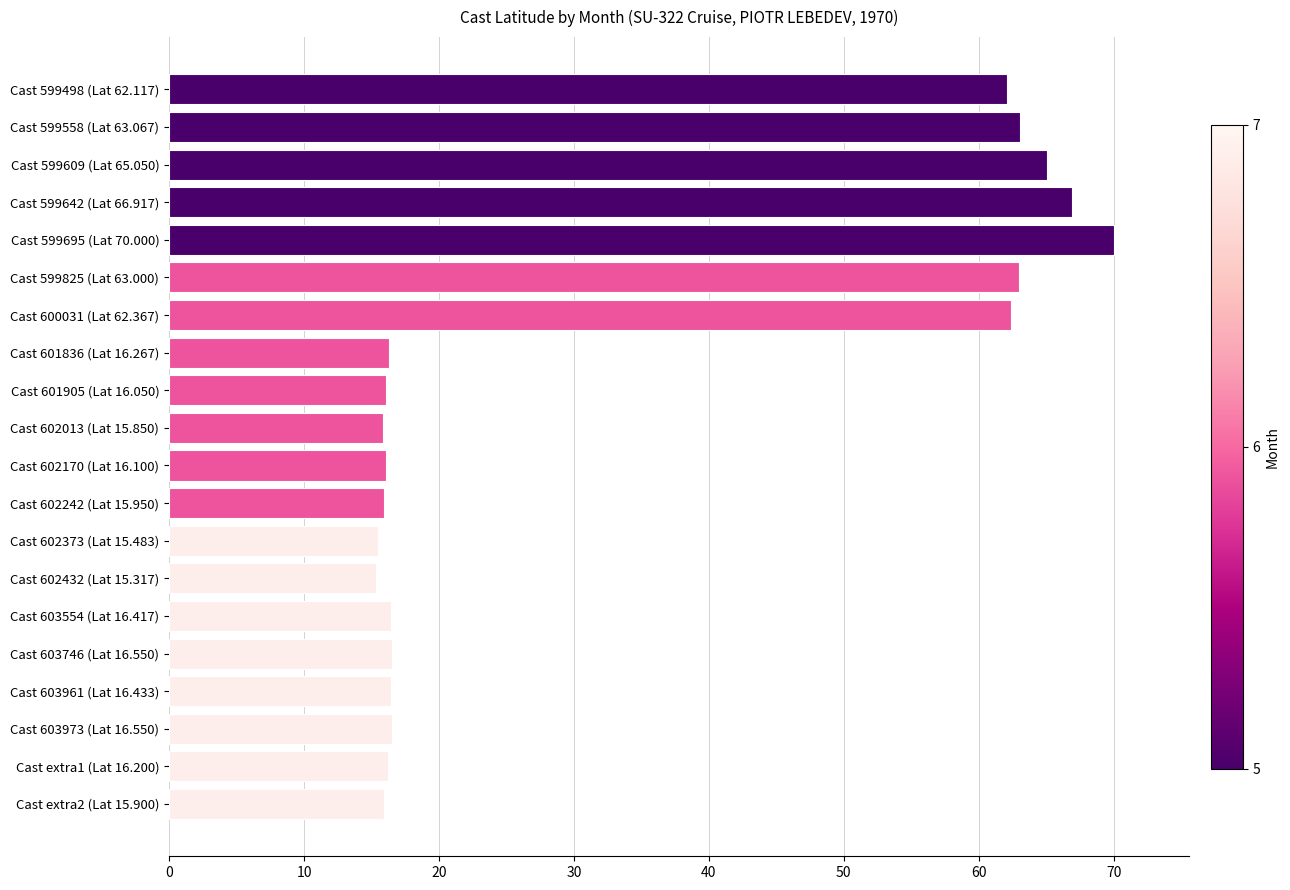

The chart shows a value of 62.1 at Cast 599498 (Lat 62.117). True or false?

True